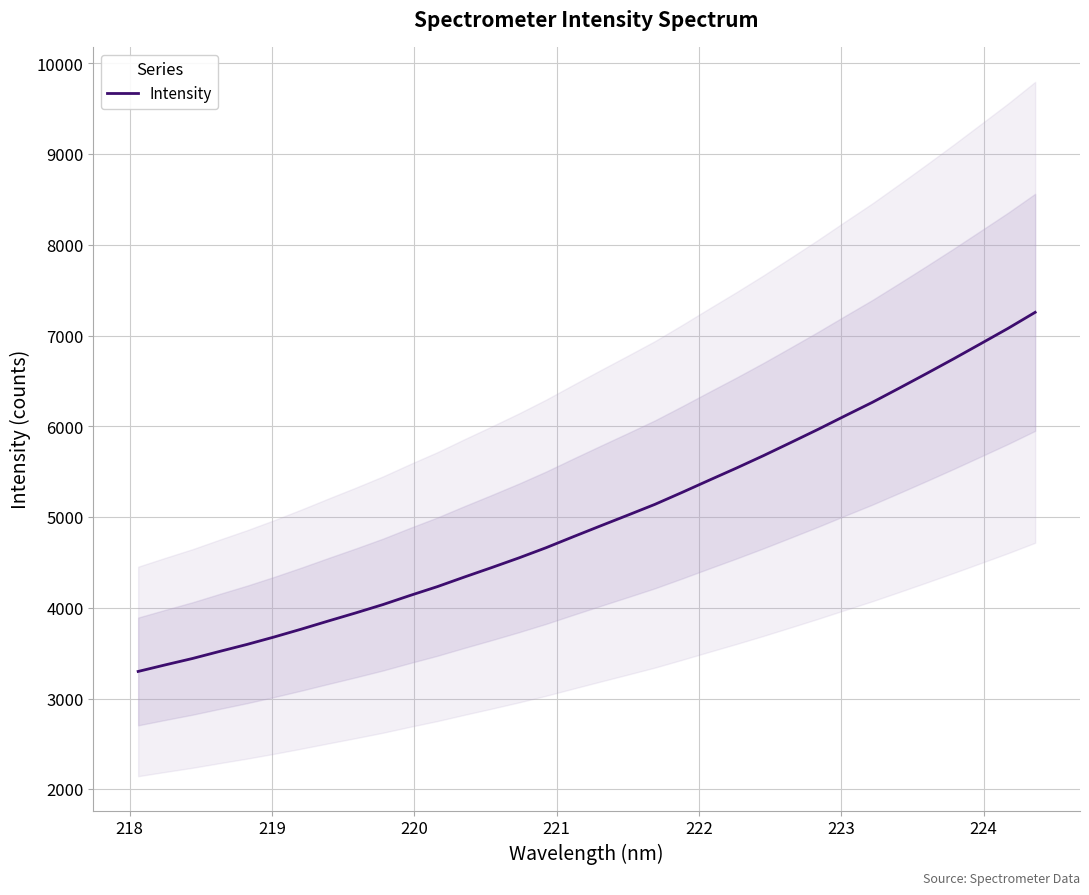

What is the maximum value for Intensity?

7256.7